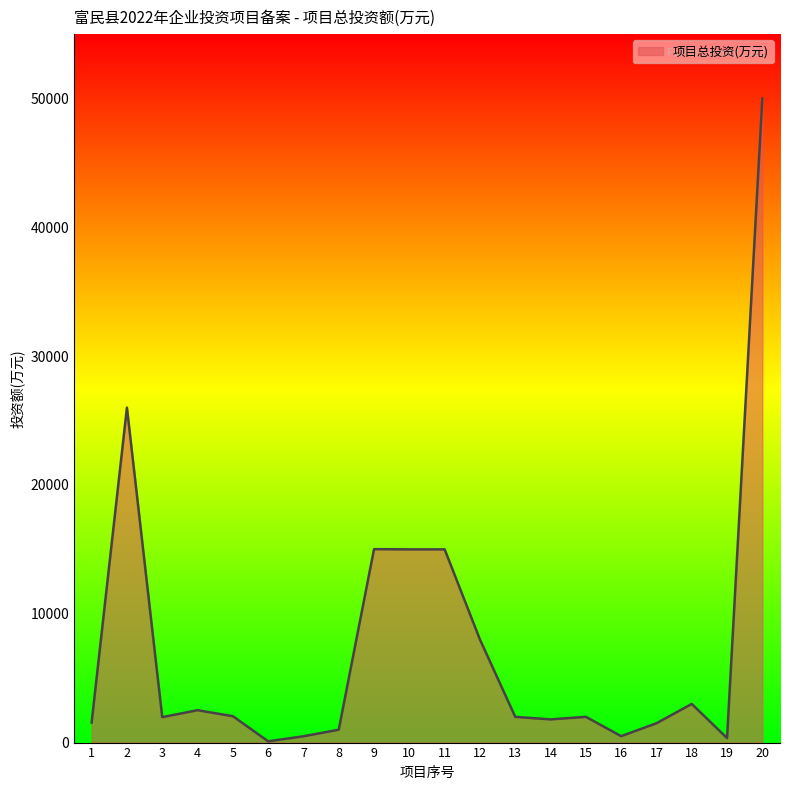

At which category does the chart reach its peak across all series?

20